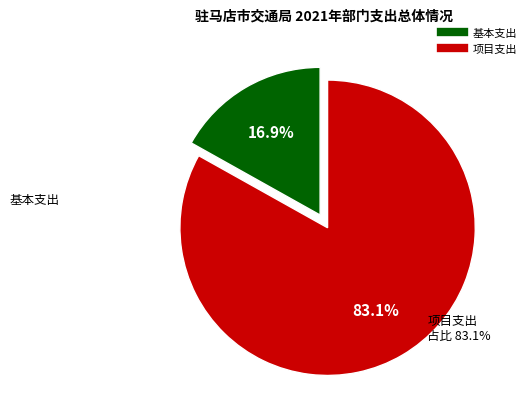

To the nearest percent, what is the combined percentage of 基本支出 and 项目支出?

100%